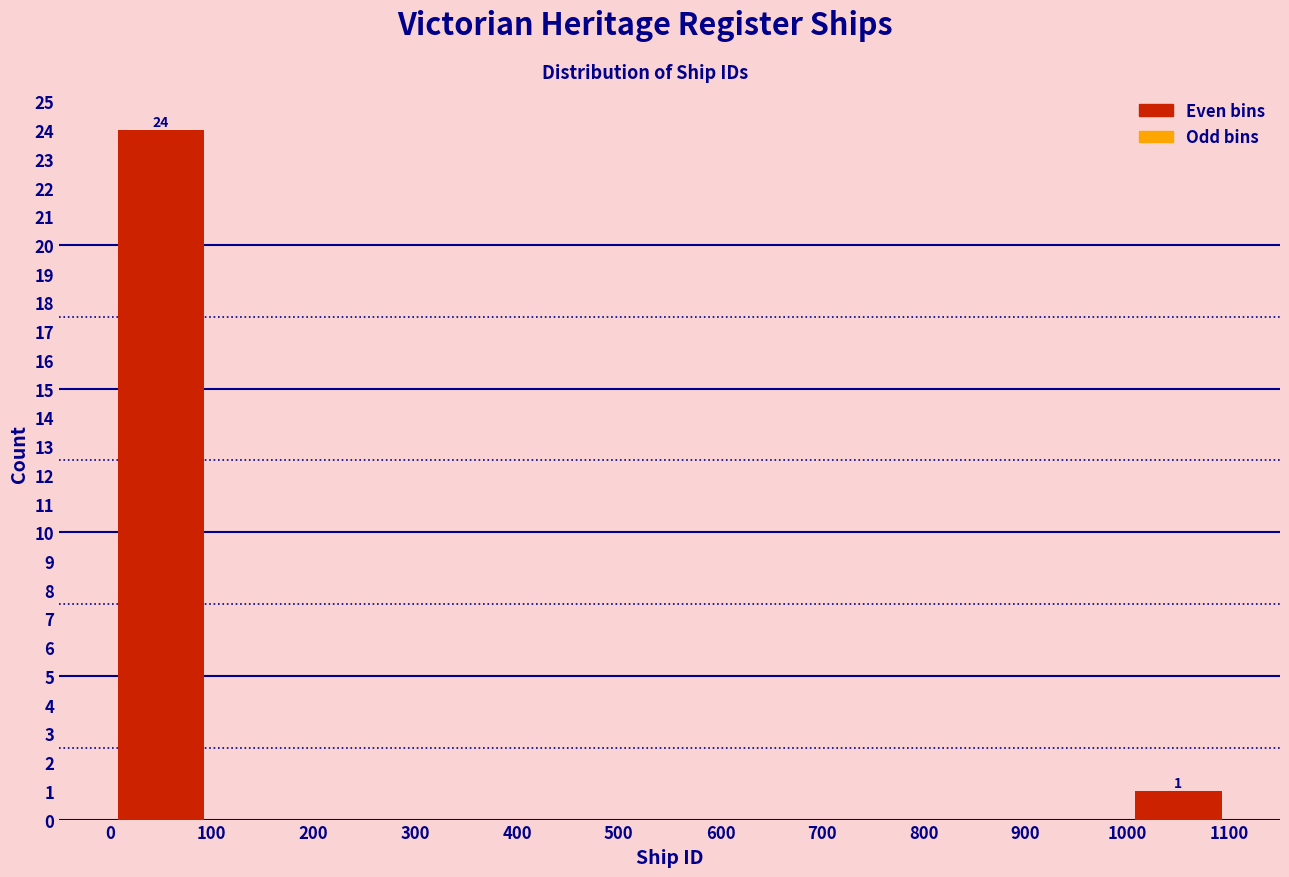

Which range on the x-axis has the tallest bar?

0 to 100